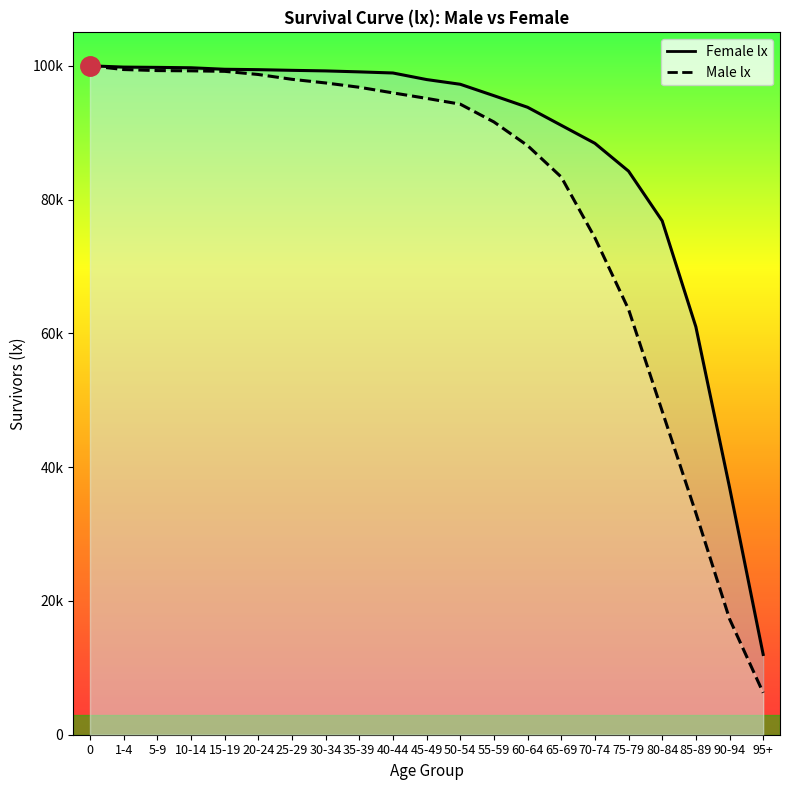

The Male lx series shows 88076 at 60-64. True or false?

True